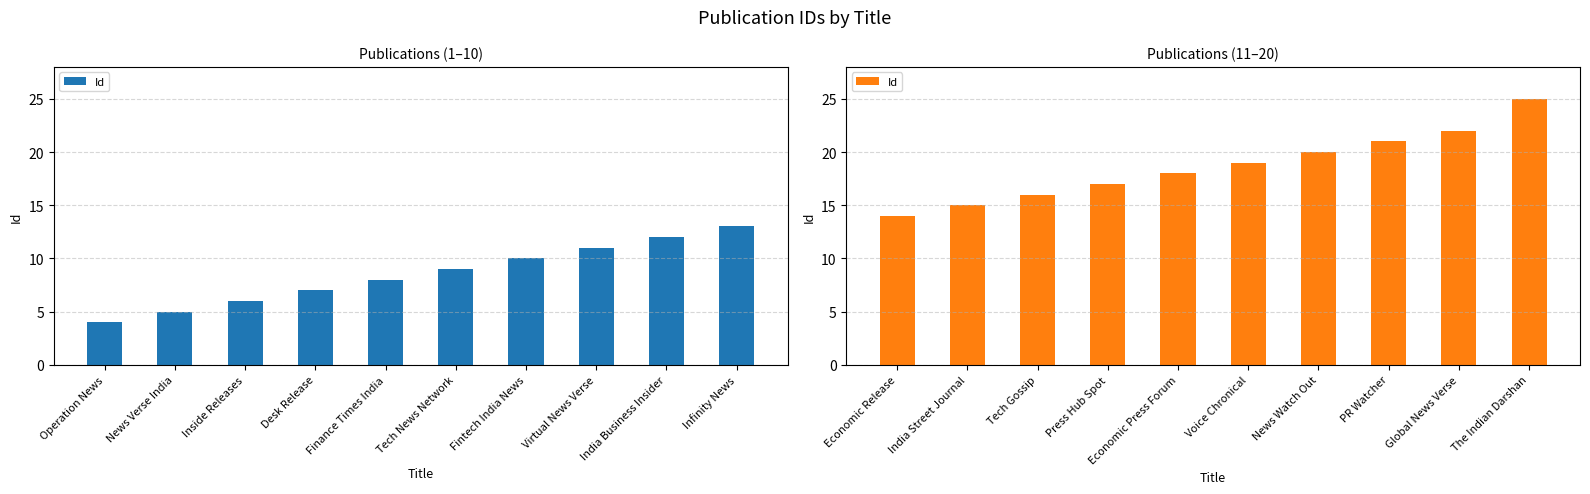

The value at Economic Press Forum is 27. True or false?

False